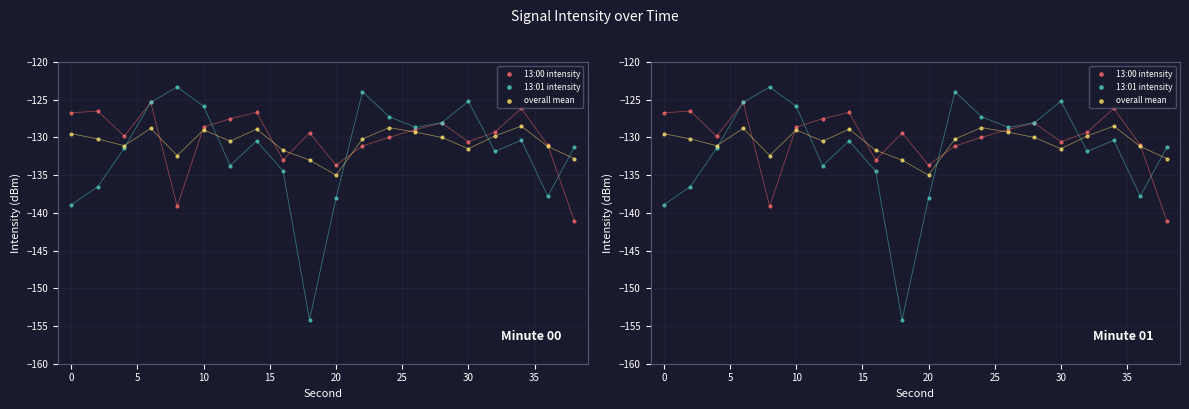

Which series has the largest total across all categories?

13:00 intensity